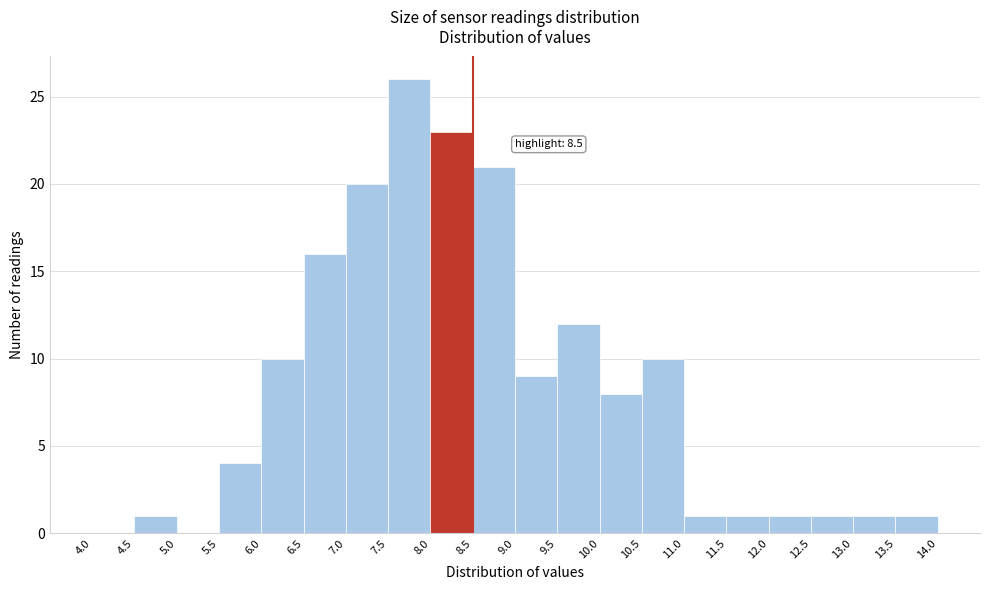

Over which range of the x-axis is the bar tallest?

7.5 to 8.0